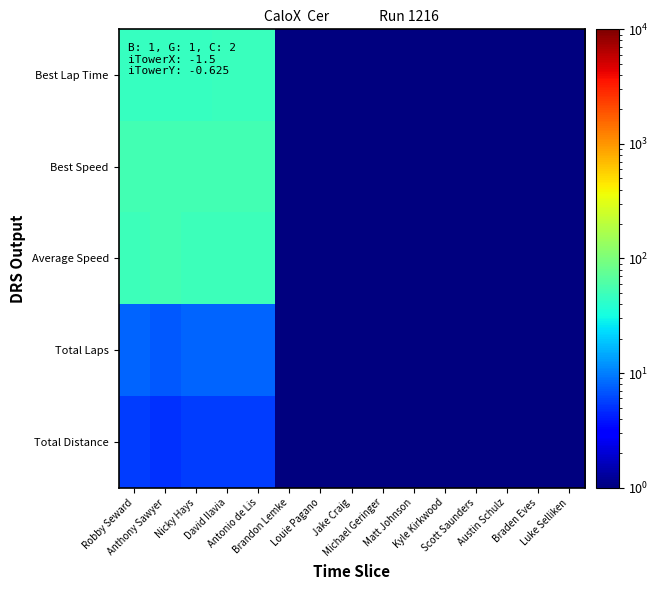

What is the minimum value shown in the chart?

0.1